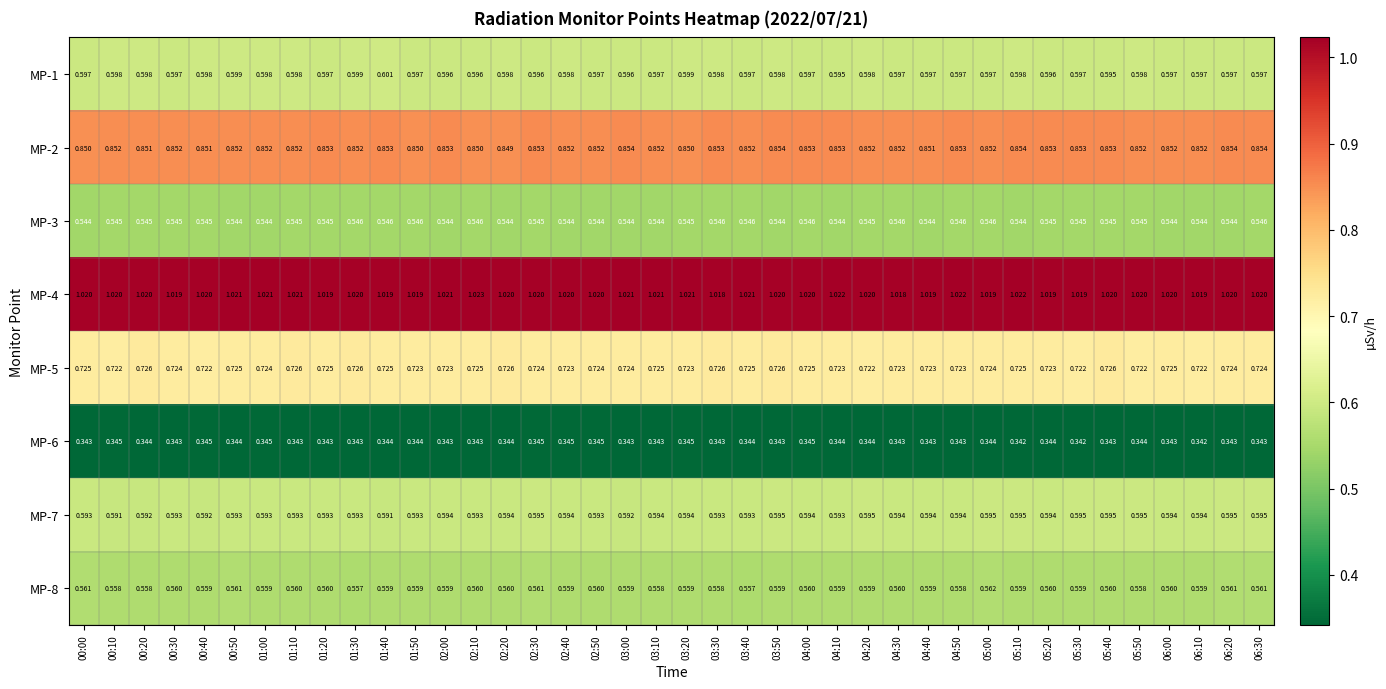

Is the value of MP-2 at 04:30 greater than the value of MP-1 at 03:20?

Yes